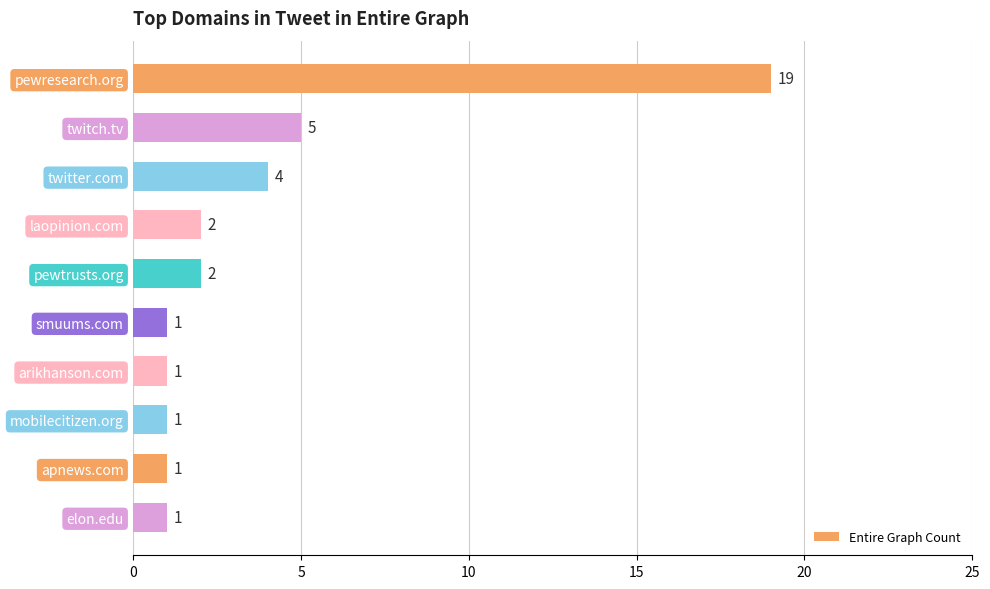

What position from the top is elon.edu?

10